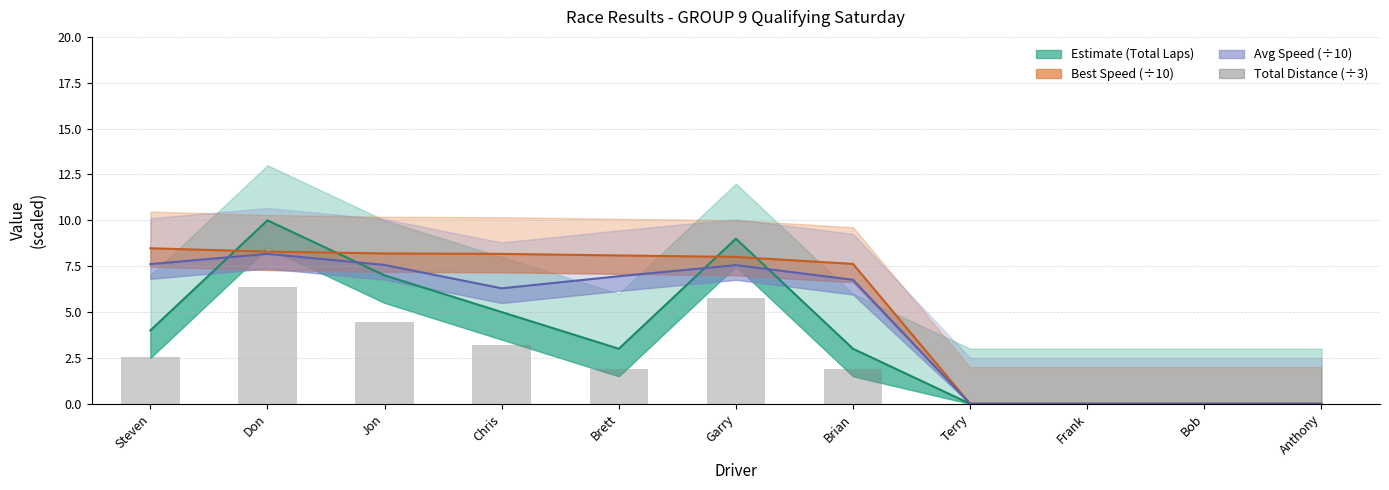

Are the bars grouped side by side (vs. stacked)?

No